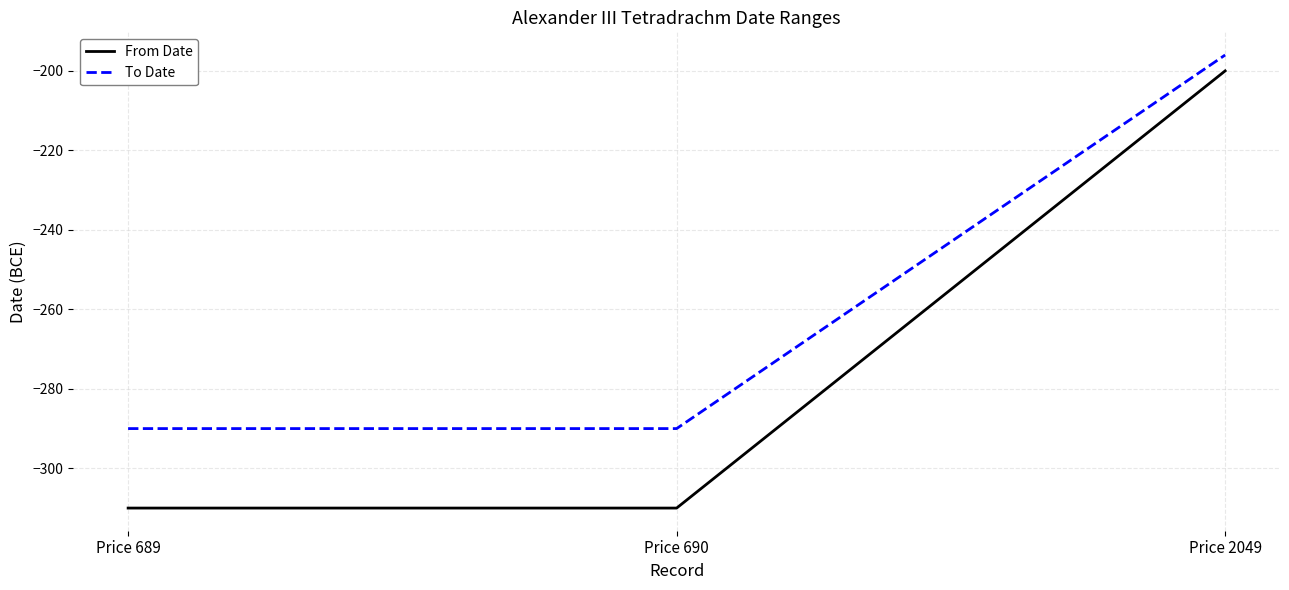

How many values in the From Date series exceed -310?

1